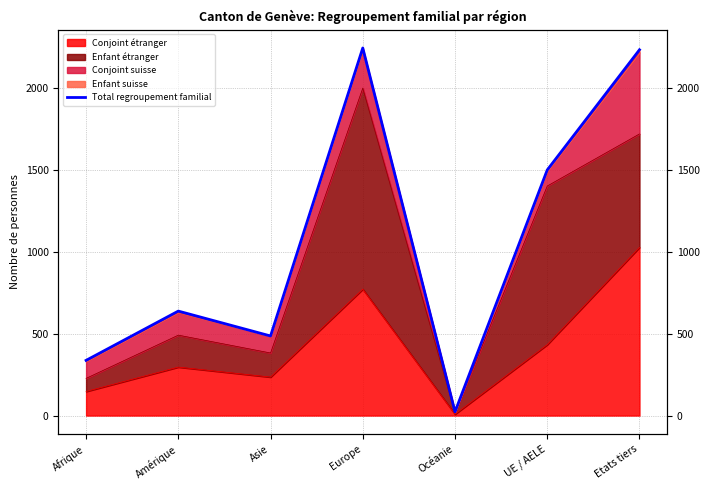

What is the smallest value displayed?

23